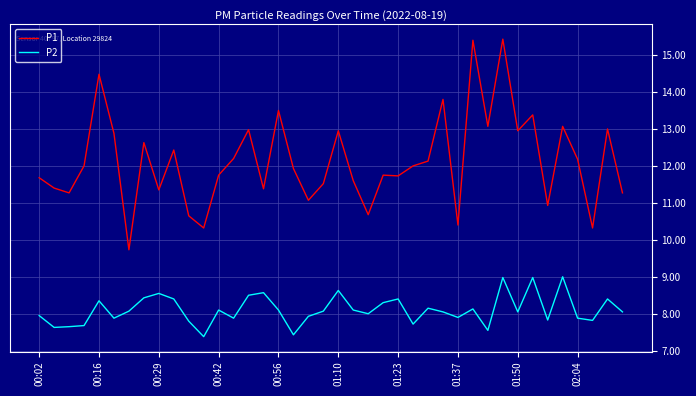

What is the minimum value shown in the chart?

7.4